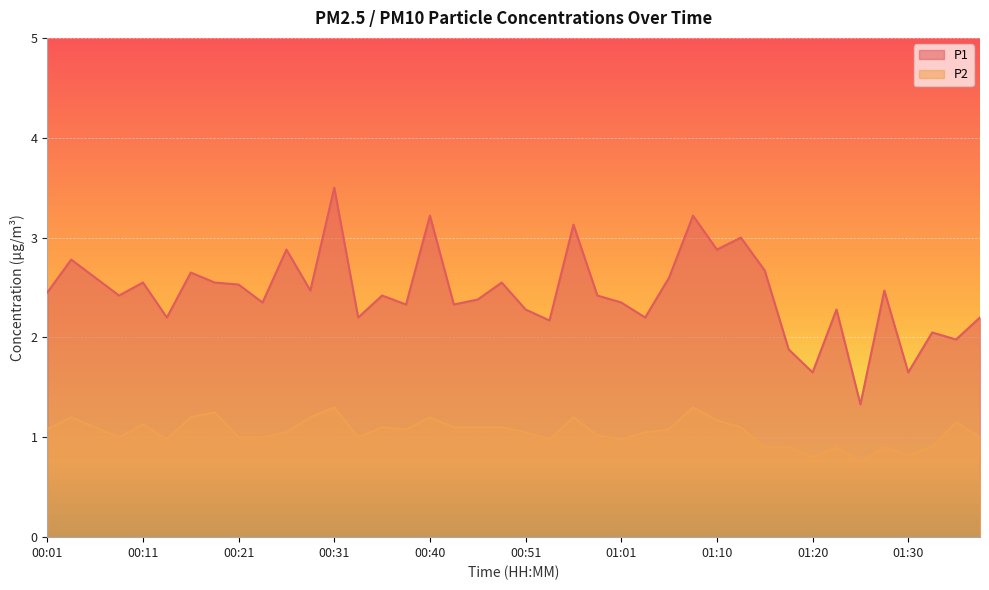

At which label does P1 first exceed 2?

00:01